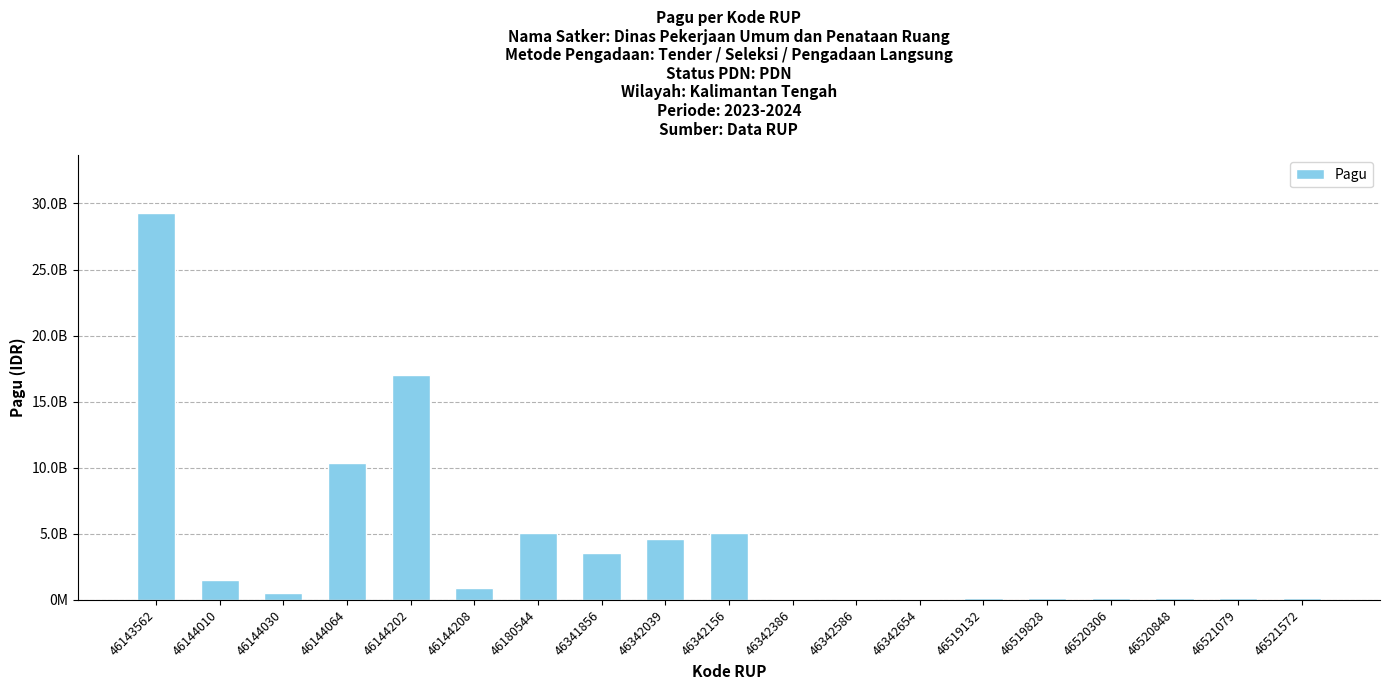

Are the bars horizontal?

No